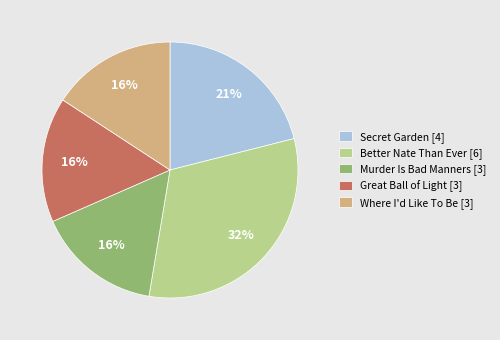

Do Where I'd Like To Be [3] and Secret Garden [4] together represent more than half of the pie?

No